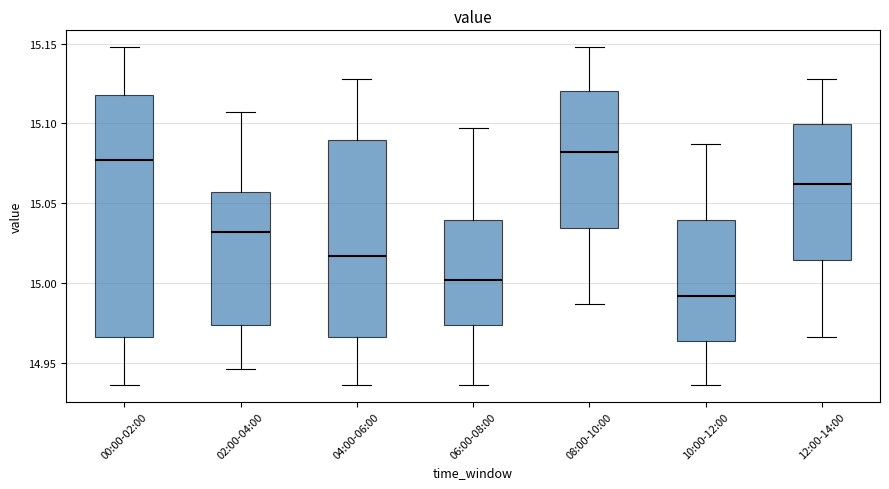

Reading left to right, transcribe this box plot: for each box, give where its median line is, the range the box spans, and where its two whiskers end, as read against the y-axis. The values are not printed on the chart, so give them approximately, as read against the axis.

00:00-02:00: median 15.075, box 14.965 to 15.115, whiskers 14.935 to 15.150
02:00-04:00: median 15.030, box 14.975 to 15.055, whiskers 14.945 to 15.105
04:00-06:00: median 15.015, box 14.965 to 15.090, whiskers 14.935 to 15.130
06:00-08:00: median 15.000, box 14.975 to 15.040, whiskers 14.935 to 15.095
08:00-10:00: median 15.080, box 15.035 to 15.120, whiskers 14.985 to 15.150
10:00-12:00: median 14.990, box 14.965 to 15.040, whiskers 14.935 to 15.085
12:00-14:00: median 15.060, box 15.015 to 15.100, whiskers 14.965 to 15.130